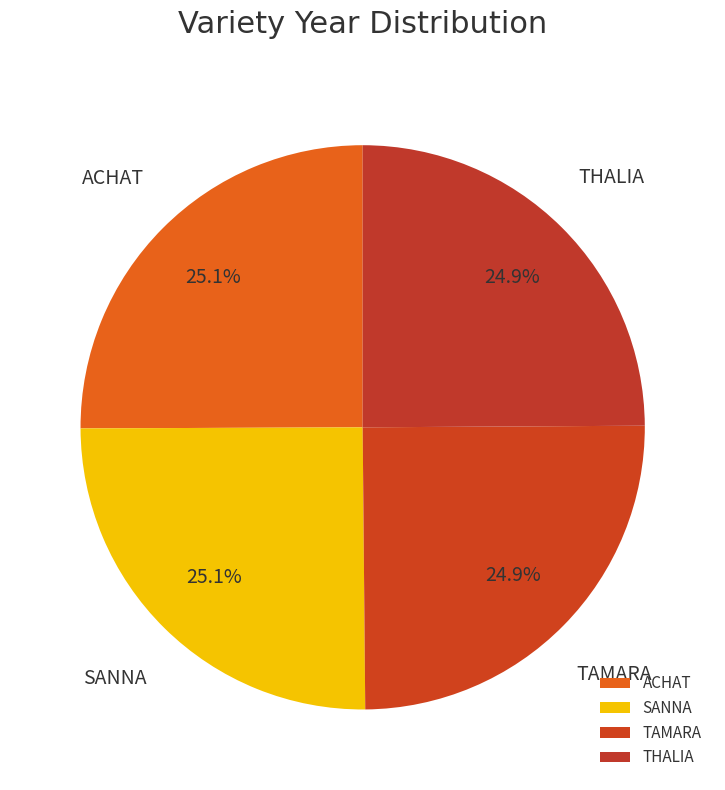

To the nearest percent, what portion does THALIA represent?

25%